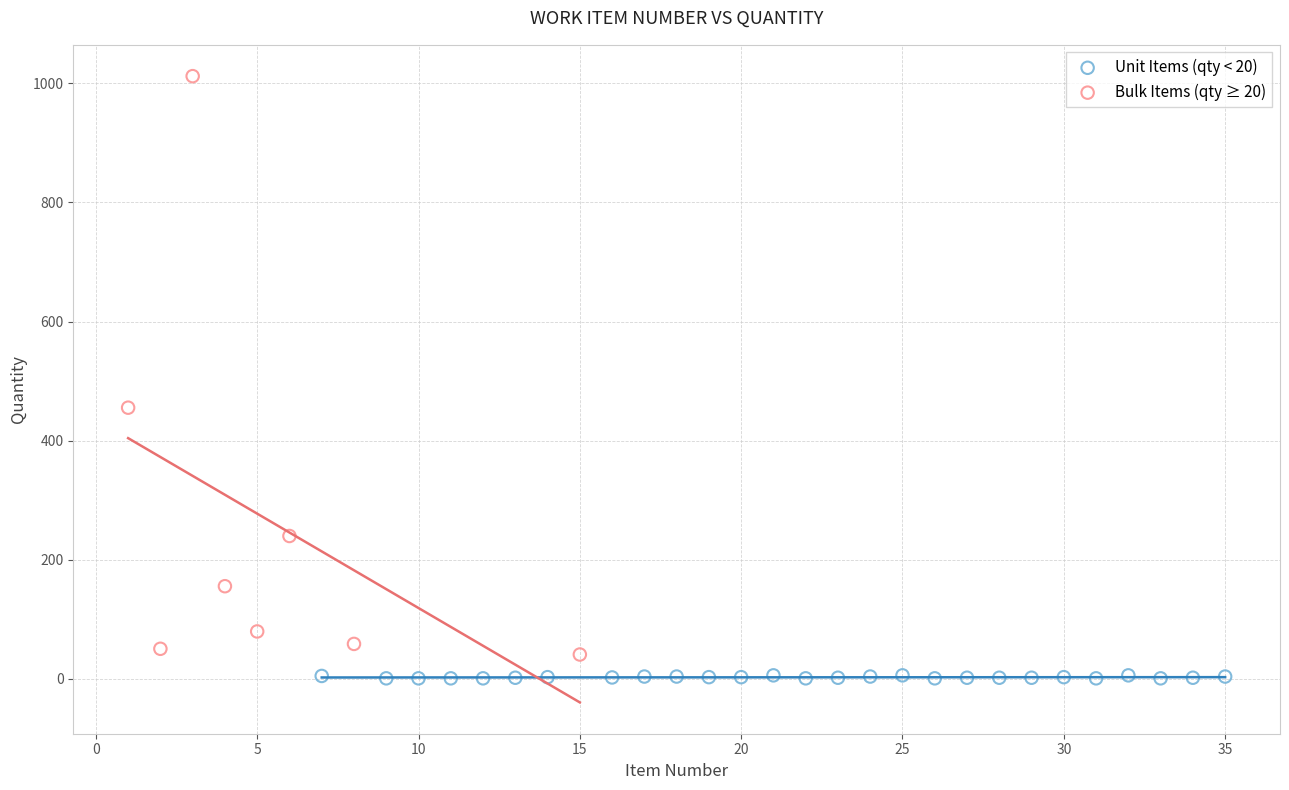

Which series has the largest Y range (max minus min)?

Bulk Items (qty ≥ 20)